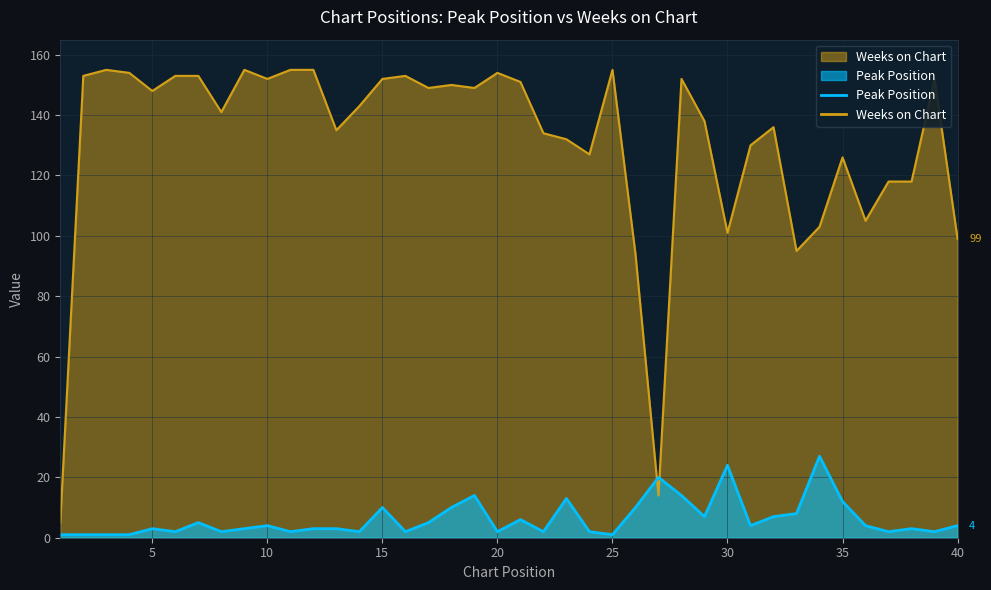

How many data points in Weeks on Chart are above 148?

19